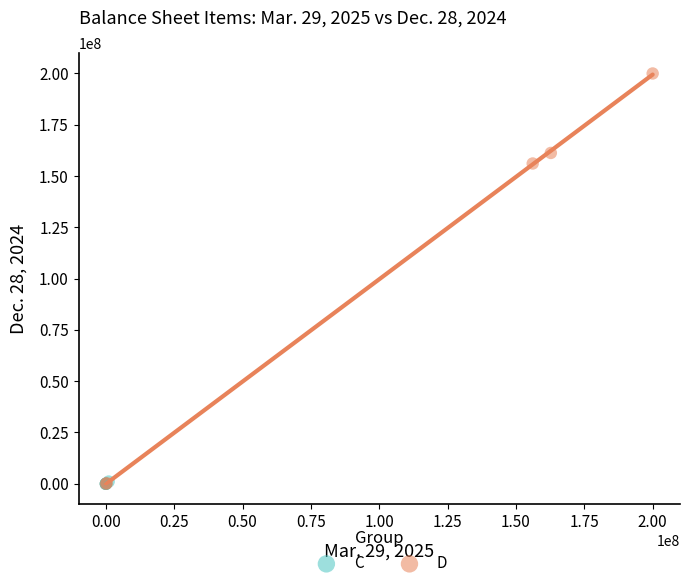

Which series reaches the maximum Y coordinate?

D